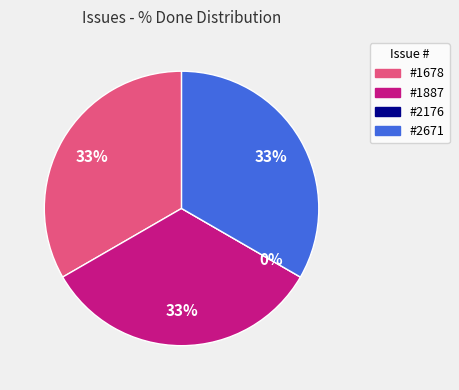

Which category has the biggest portion of the pie?

#1678